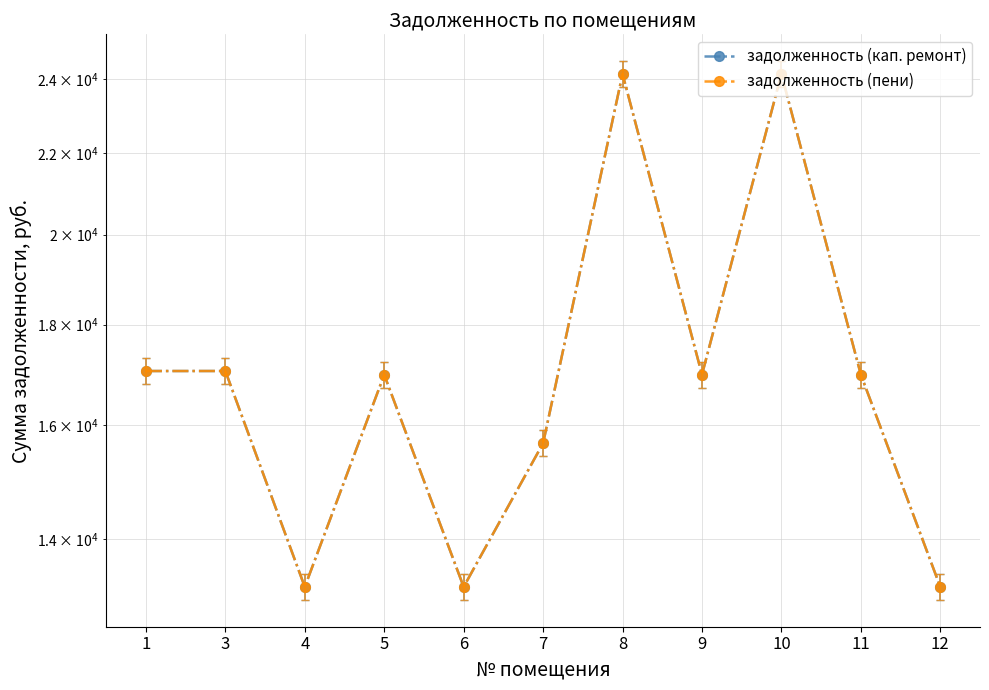

Where is the first local minimum for задолженность (пени)?

4